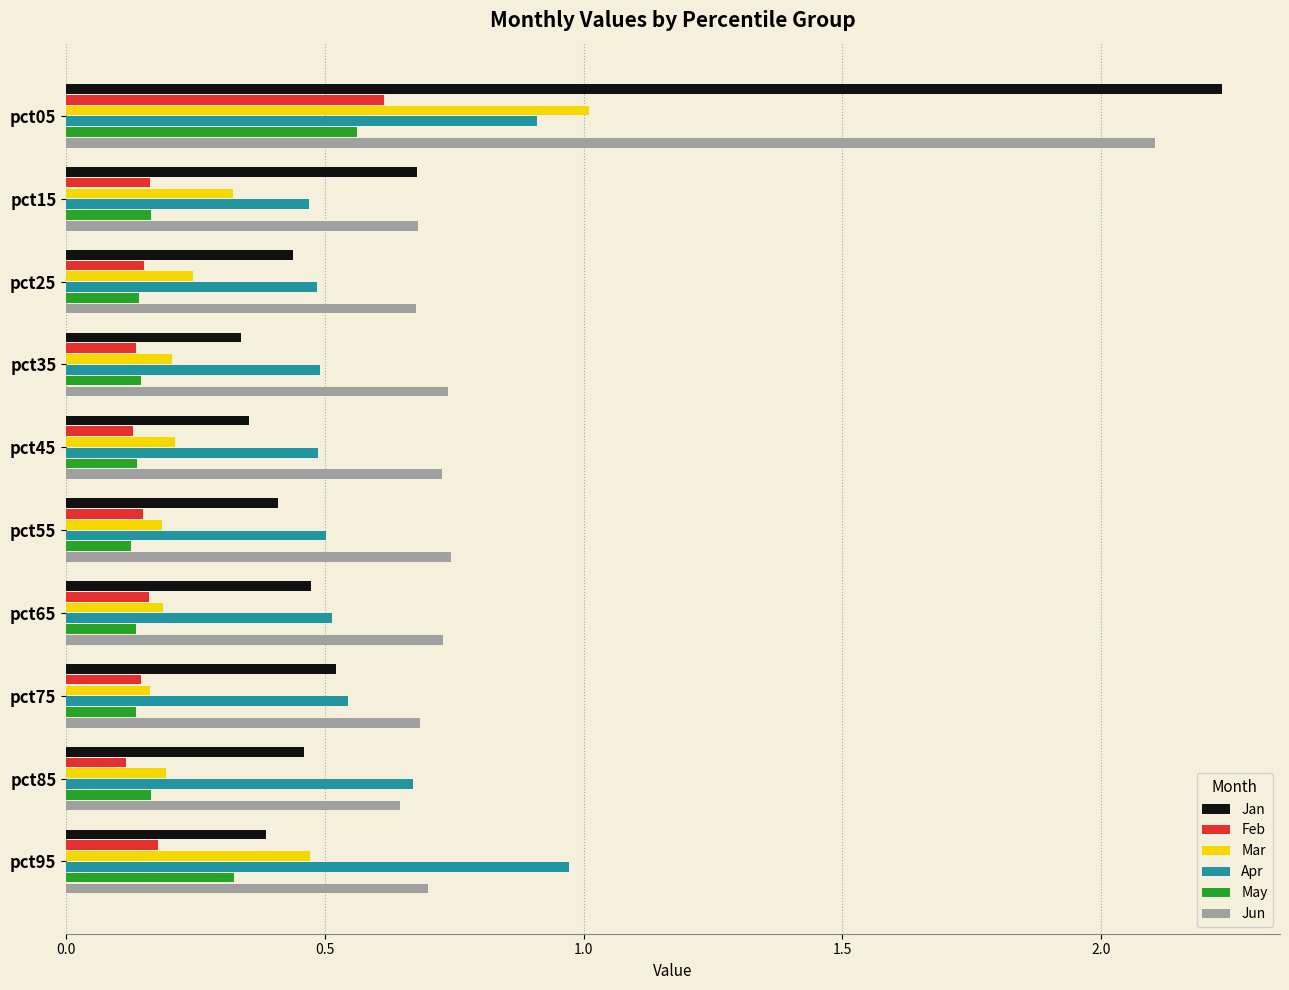

Which label corresponds to the largest value in the chart?

pct05